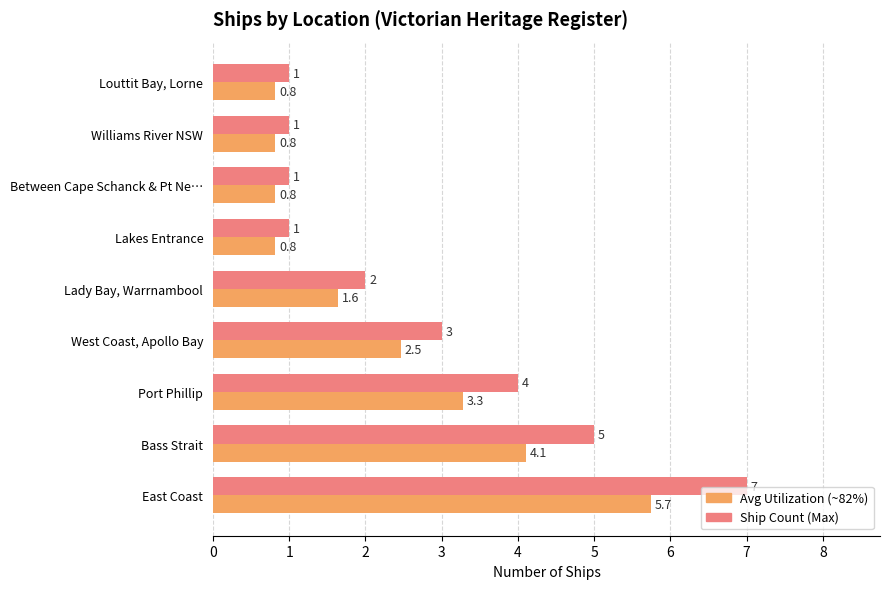

How many series are shown in this chart?

2